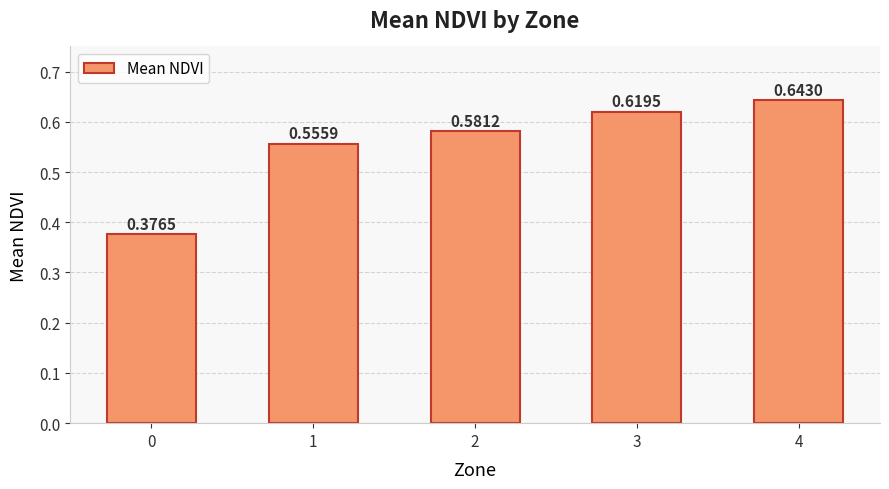

What is the difference between the maximum and minimum values?

0.3